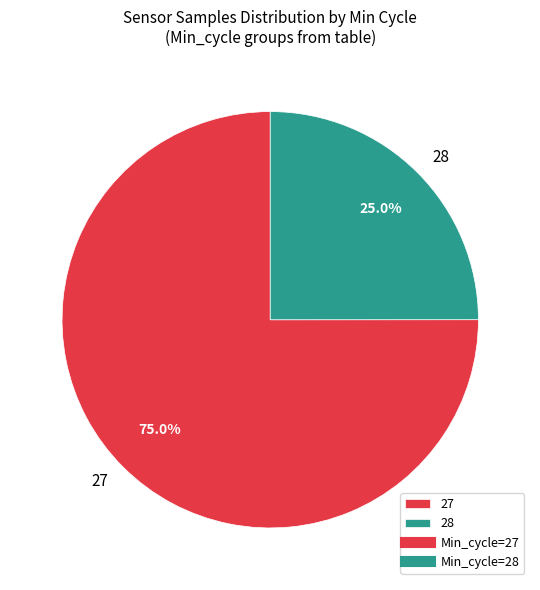

Does 27 represent more than half of the total?

Yes